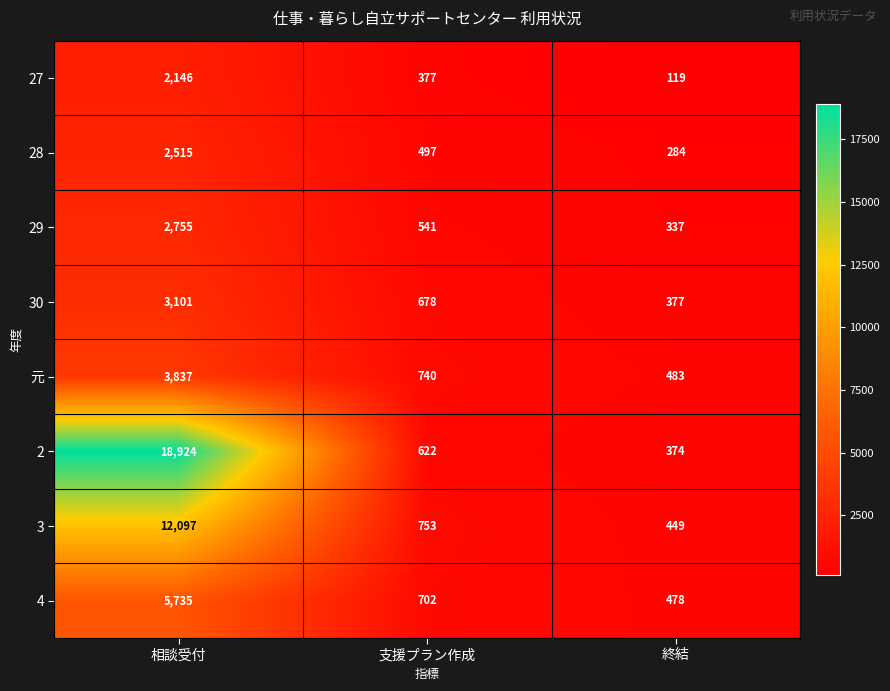

True or false: 28 has a value of 529 at 相談受付.

False